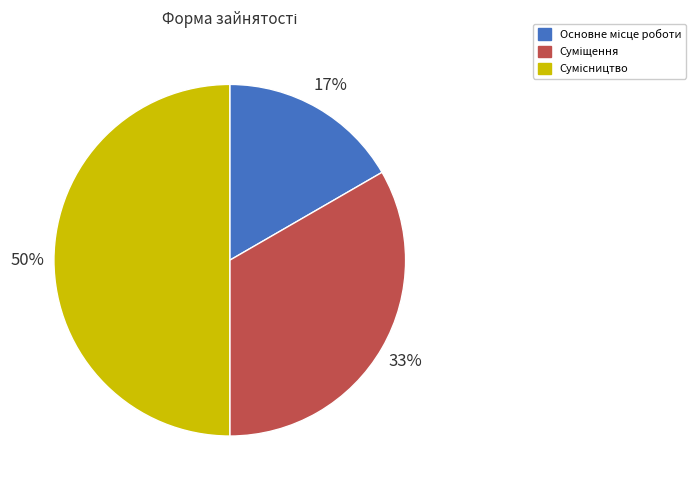

To the nearest percent, what is the average slice percentage?

33%